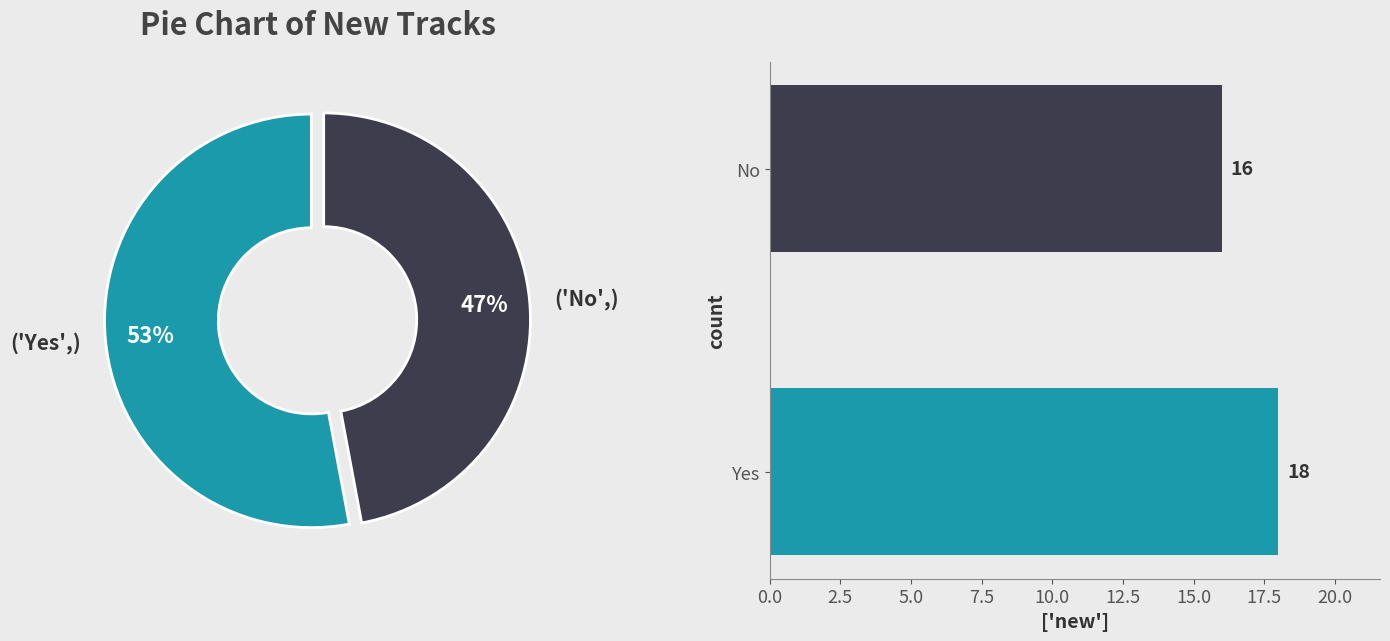

Is the sum of Yes and No greater than half?

Yes